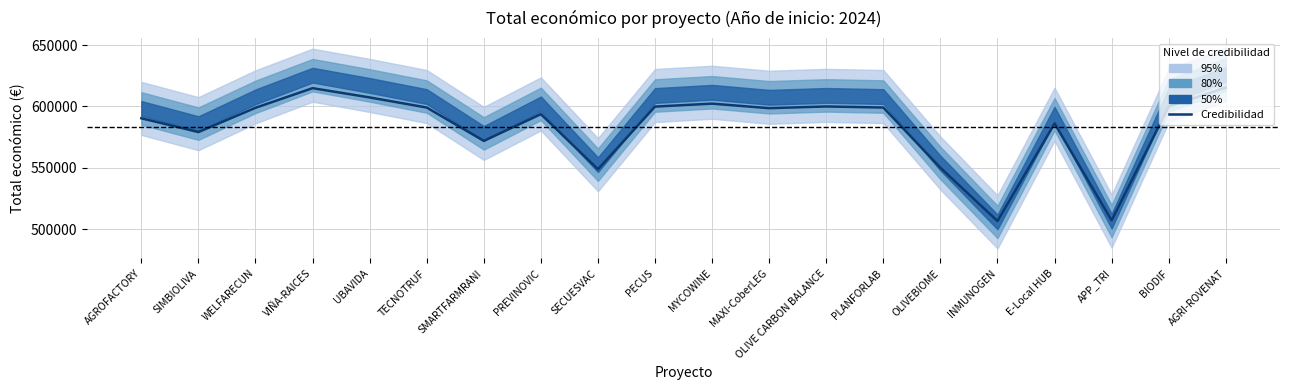

List the labels in order of value, smallest first.

INMUNOGEN, APP_TRI, SECUESVAC, OLIVEBIOME, SMARTFARMRANI, SIMBIOLIVA, E-Local HUB, AGROFACTORY, PREVINOVIC, MAXI-CoberLEG, WELFARECUN, TECNOTRUF, PLANFORLAB, PECUS, BIODIF, OLIVE CARBON BALANCE, MYCOWINE, UBAVIDA, VIÑA-RAICES, AGRI-ROVENAT